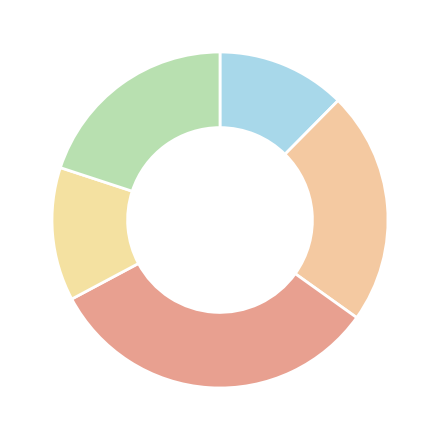

How many segments does this pie chart have?

5